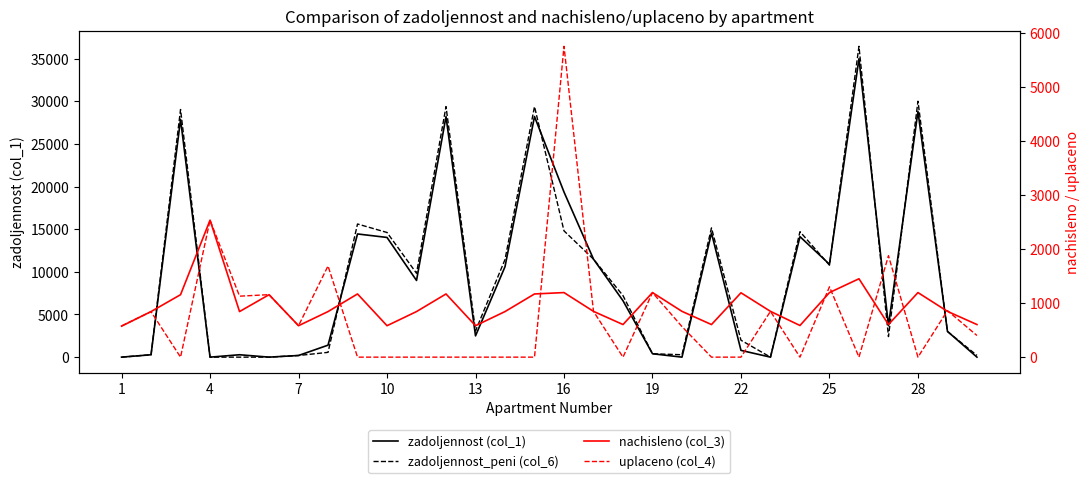

Rank the series at 13 from highest to lowest value.

zadoljennost_peni (col_6), zadoljennost (col_1), nachisleno (col_3), uplaceno (col_4)